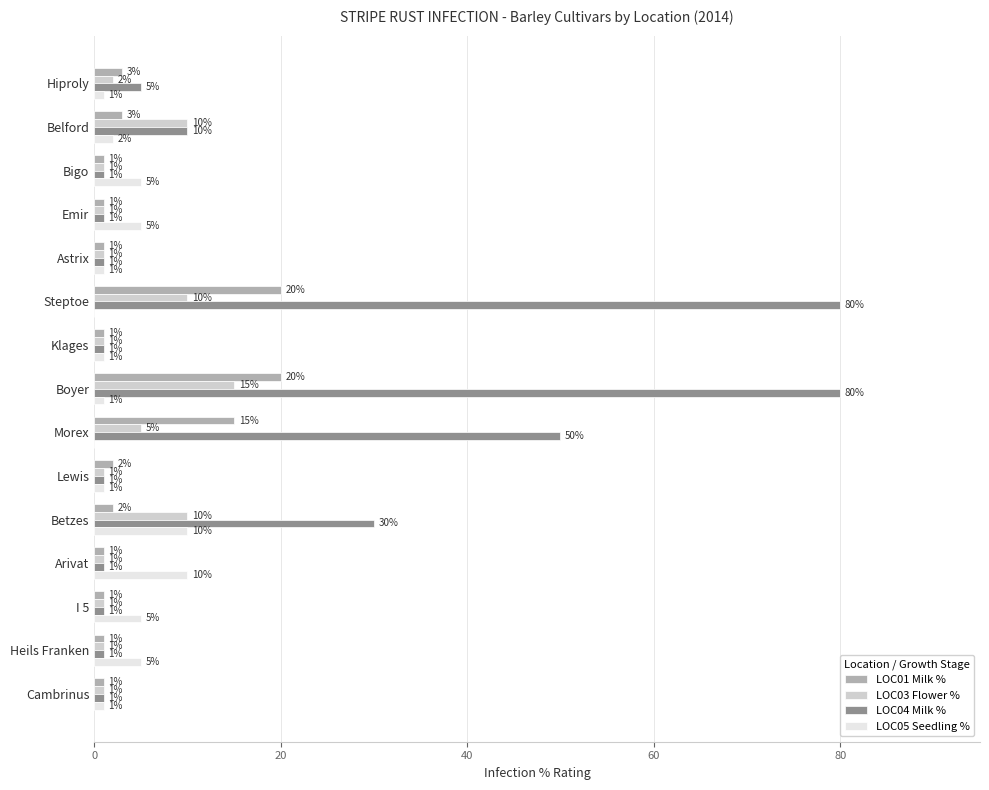

What is the highest value of the LOC05 Seedling % series?

10